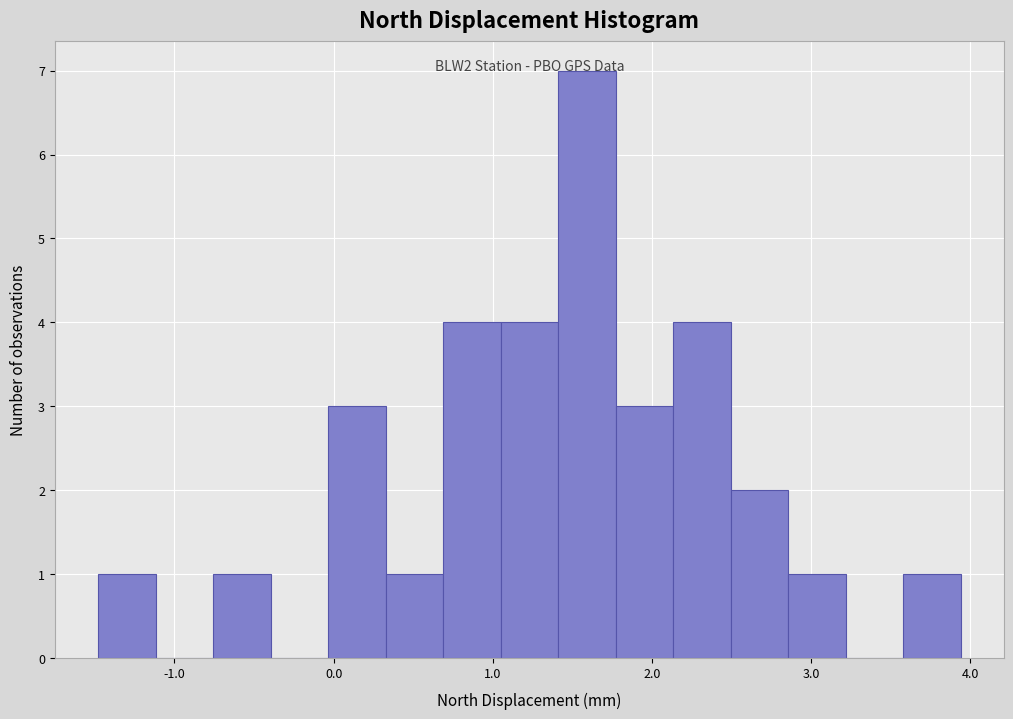

Read against the x-axis, roughly where is the centre of the tallest bar?

1.6